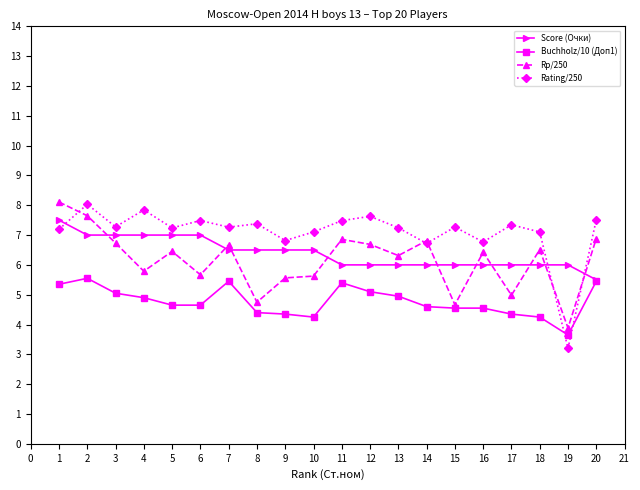

What is the value of the Score (Очки) point at the 10th from the left?

6.5